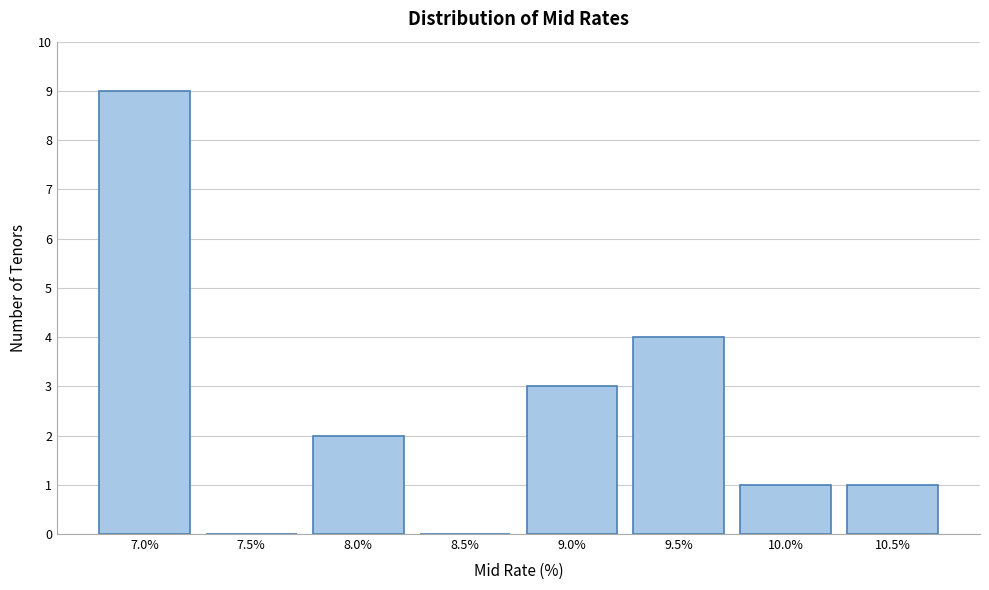

Reading left to right, list all the values displayed in this chart.

7.0%=9	7.5%=0	8.0%=2	8.5%=0	9.0%=3	9.5%=4	10.0%=1	10.5%=1